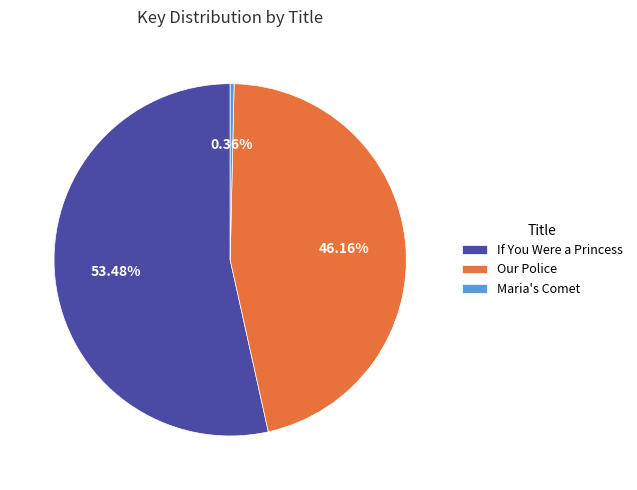

Which category accounts for the majority?

If You Were a Princess